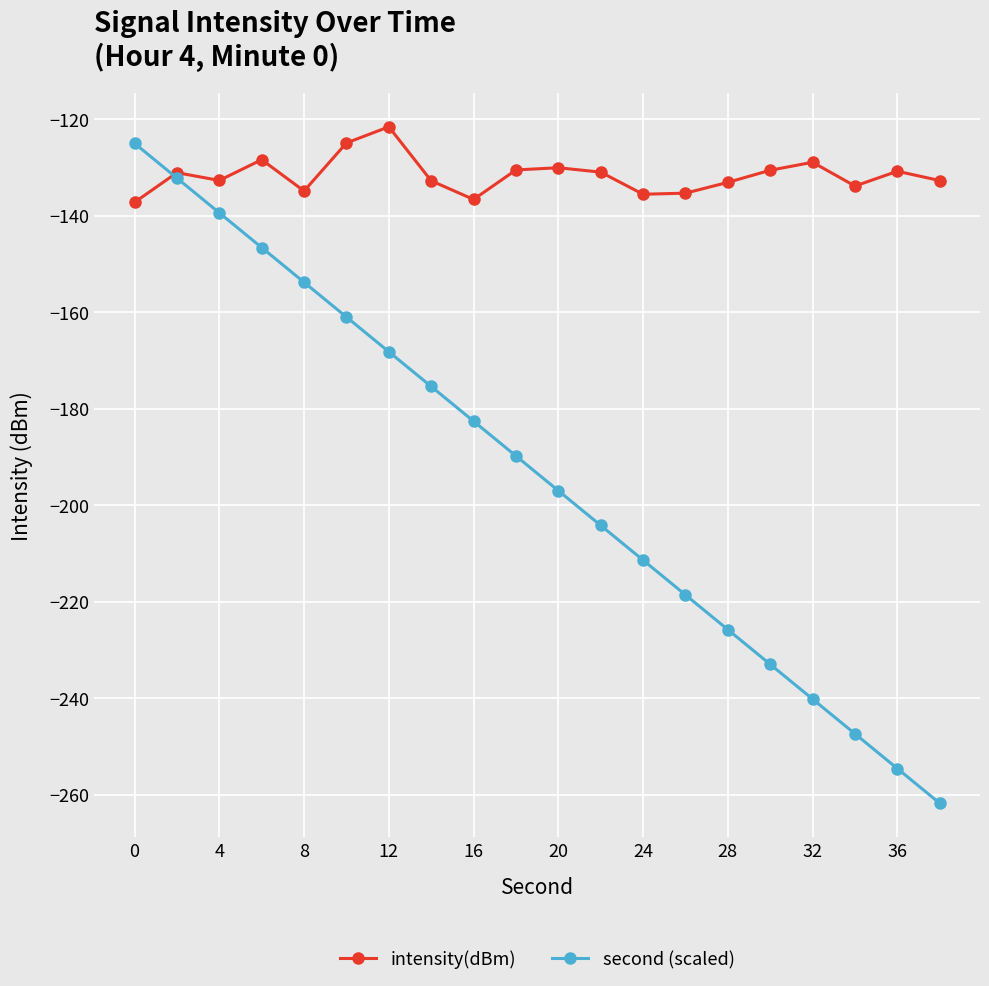

What is the greatest value displayed?

-121.6